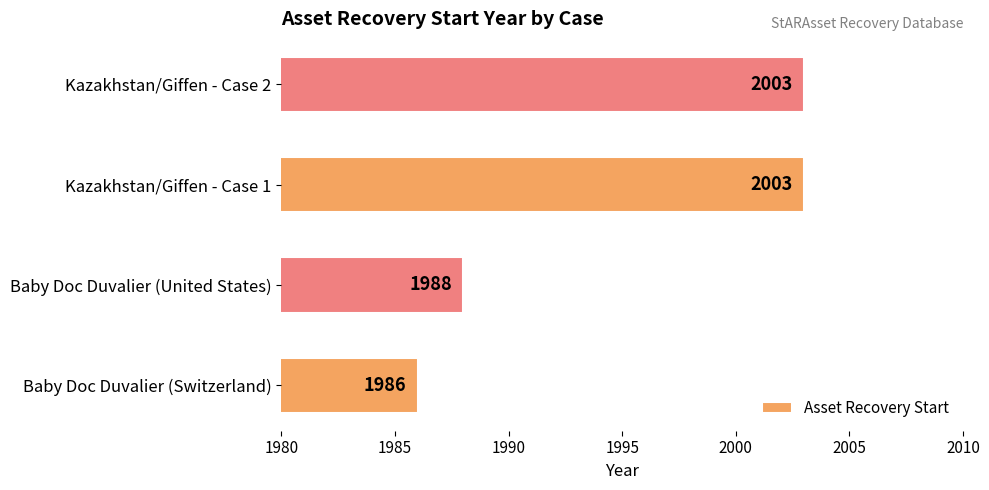

What is the change in value from Baby Doc Duvalier (Switzerland) to Kazakhstan/Giffen - Case 2?

+17